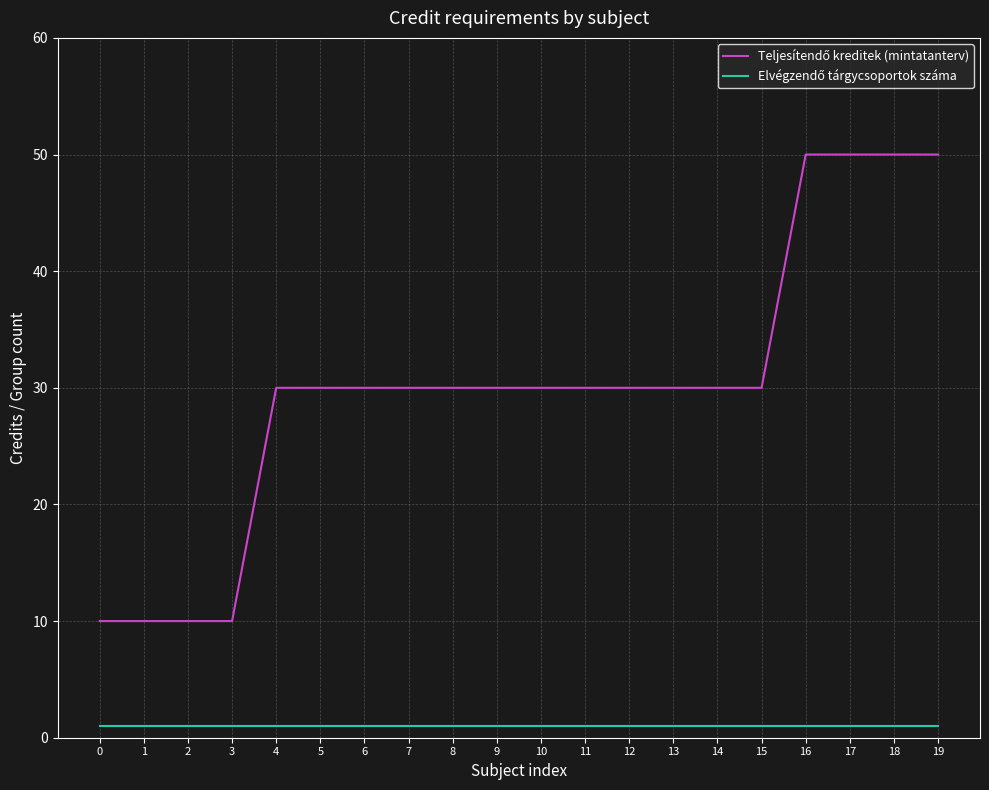

How many lines are shown in the chart?

2